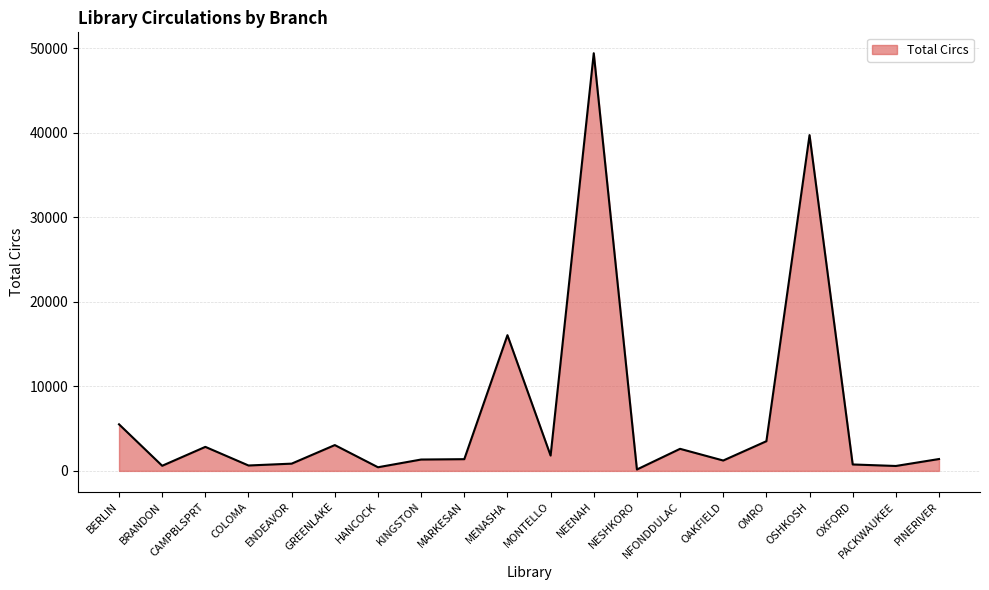

The chart shows a value of 16057 at MENASHA. True or false?

True